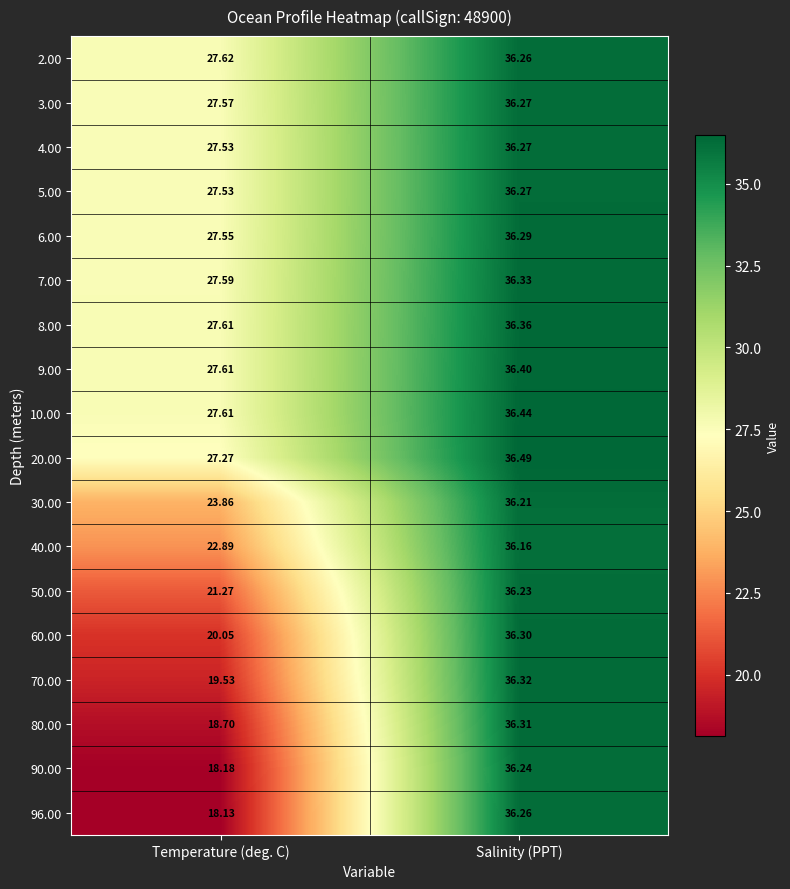

At which category is the sum across all series the highest?

Salinity (PPT)